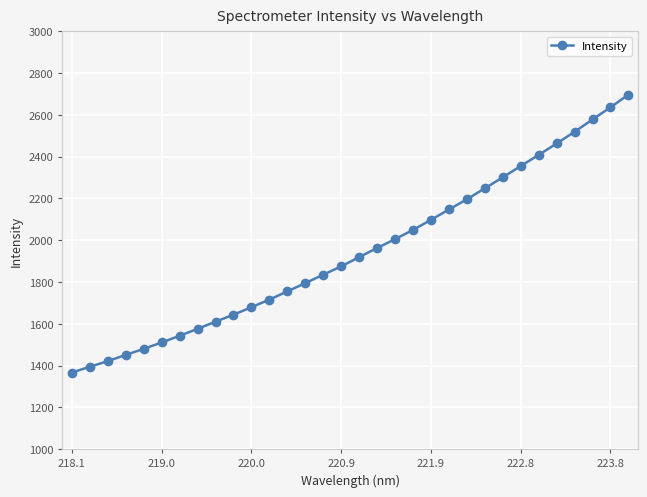

What is the value of the 6th point from the left?

1510.6